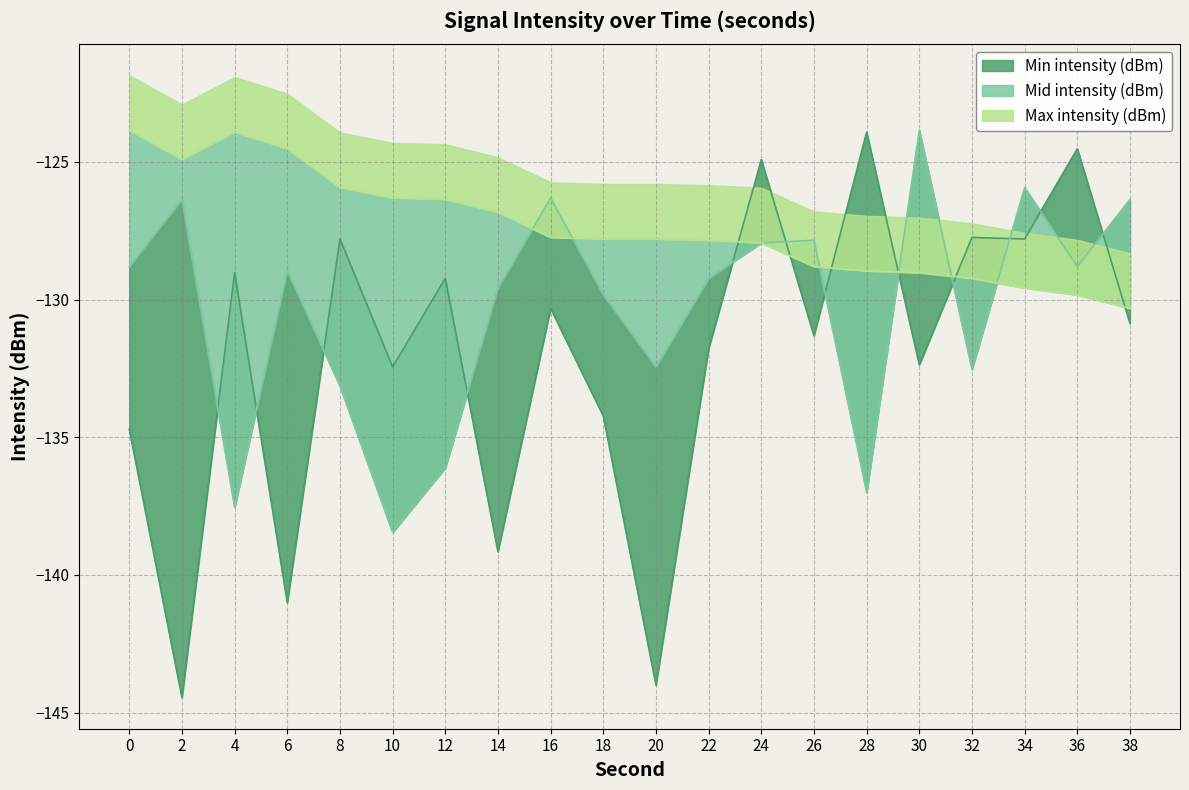

Does the chart display data point markers on the line(s)?

No